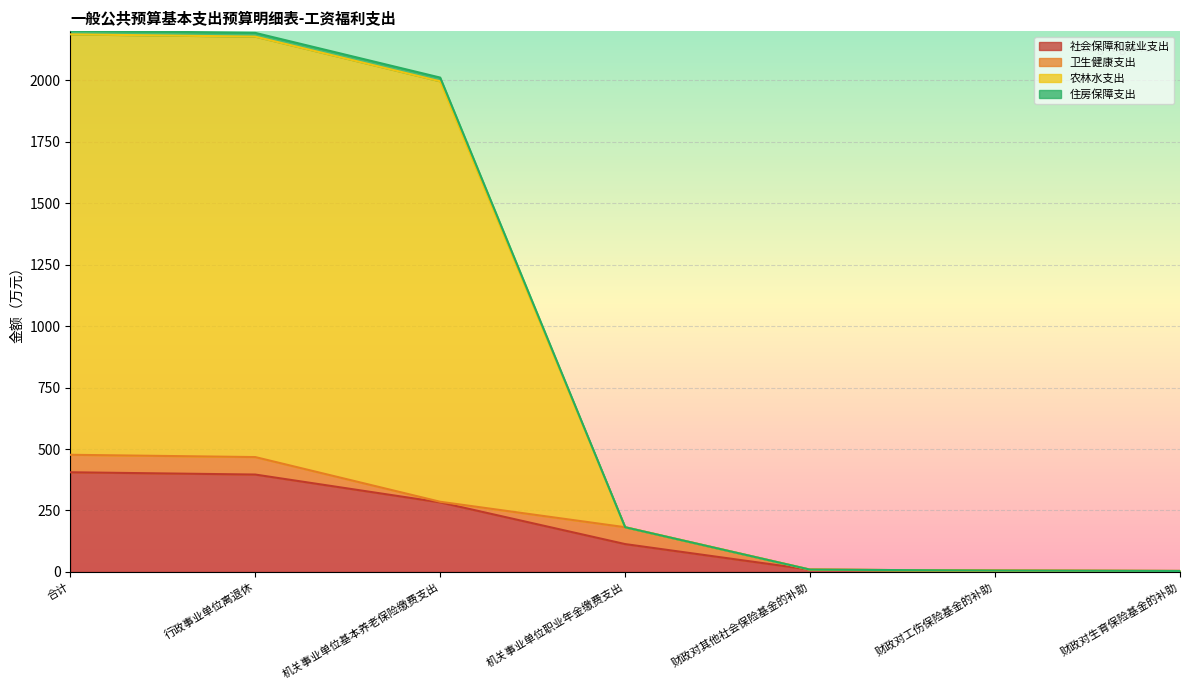

True or false: 社会保障和就业支出 has a value of 91.5 at 行政事业单位离退休.

False